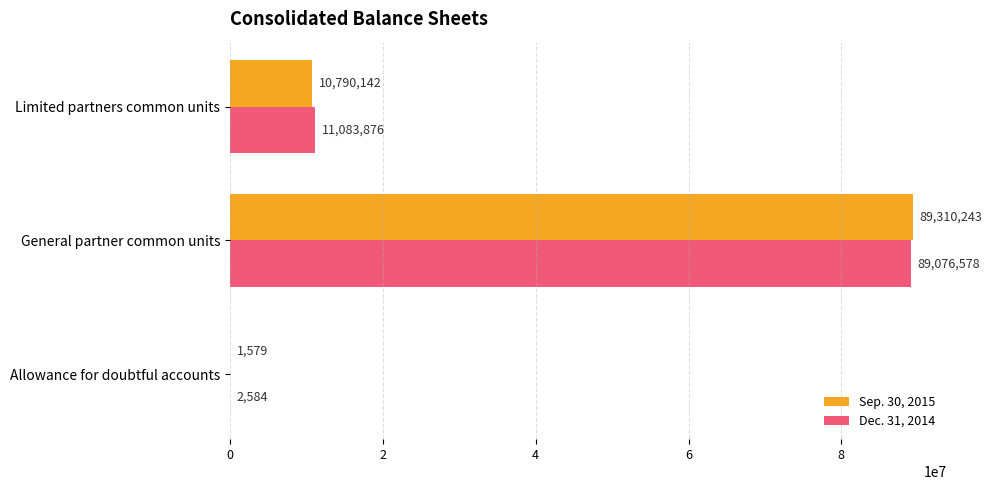

At which category is the sum across all series the highest?

General partner common units